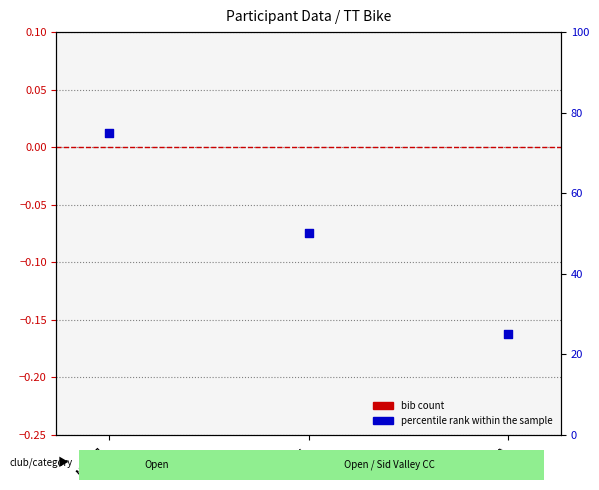

At how many categories does at least one series exceed 16?

3